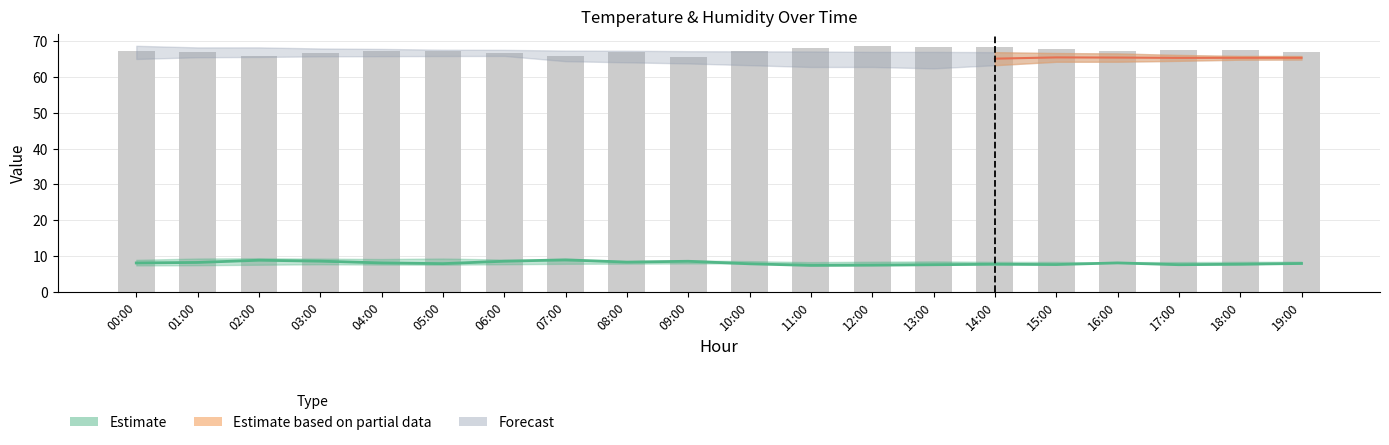

List the labels in order of value, largest first.

12:00, 14:00, 13:00, 11:00, 15:00, 18:00, 17:00, 05:00, 04:00, 00:00, 16:00, 10:00, 08:00, 19:00, 01:00, 06:00, 03:00, 07:00, 02:00, 09:00